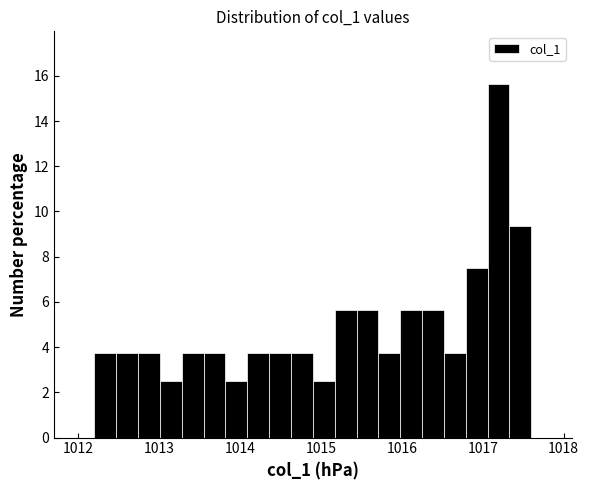

Around what value on the x-axis is the tallest bar? Give the approximate position of its centre, as read against the axis.

1017.2